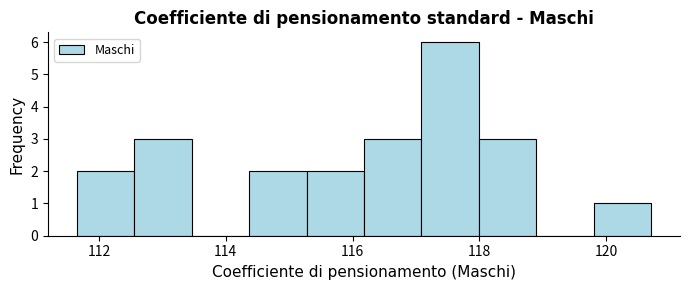

Reading left to right, transcribe this chart: for each bar, give the range it covers on the x-axis and its height. Neither the bar edges nor the heights are printed on the chart, so give them approximately, as read against the axes.

111.6 to 112.6: 2
112.6 to 113.4: 3
113.4 to 114.4: 0
114.4 to 115.2: 2
115.2 to 116.2: 2
116.2 to 117.0: 3
117.0 to 118.0: 6
118.0 to 118.8: 3
118.8 to 119.8: 0
119.8 to 120.8: 1